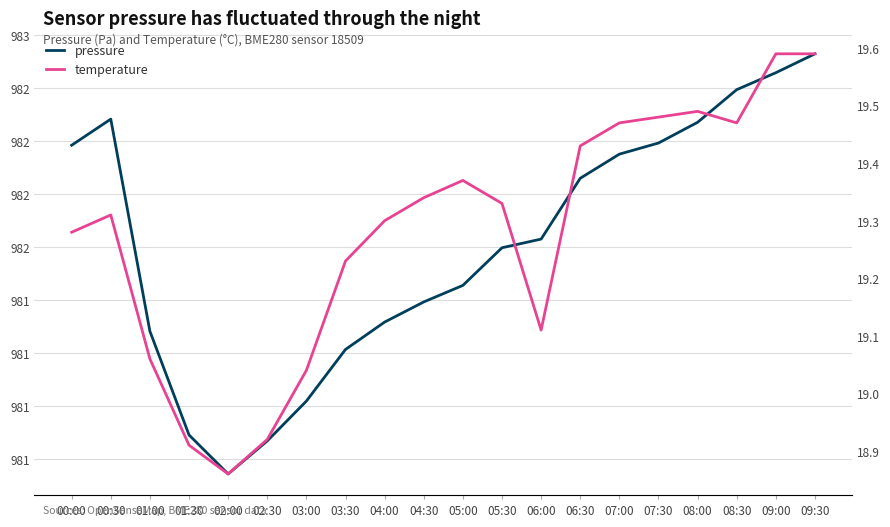

True or false: temperature and pressure intersect in this chart.

False